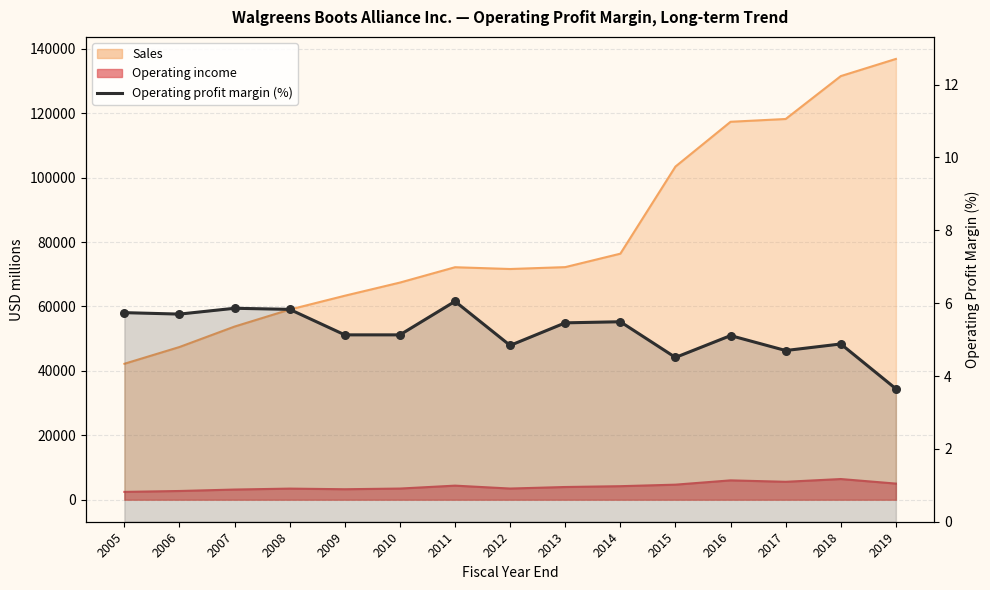

What is the change in value from 2010 to 2012?

-0.3